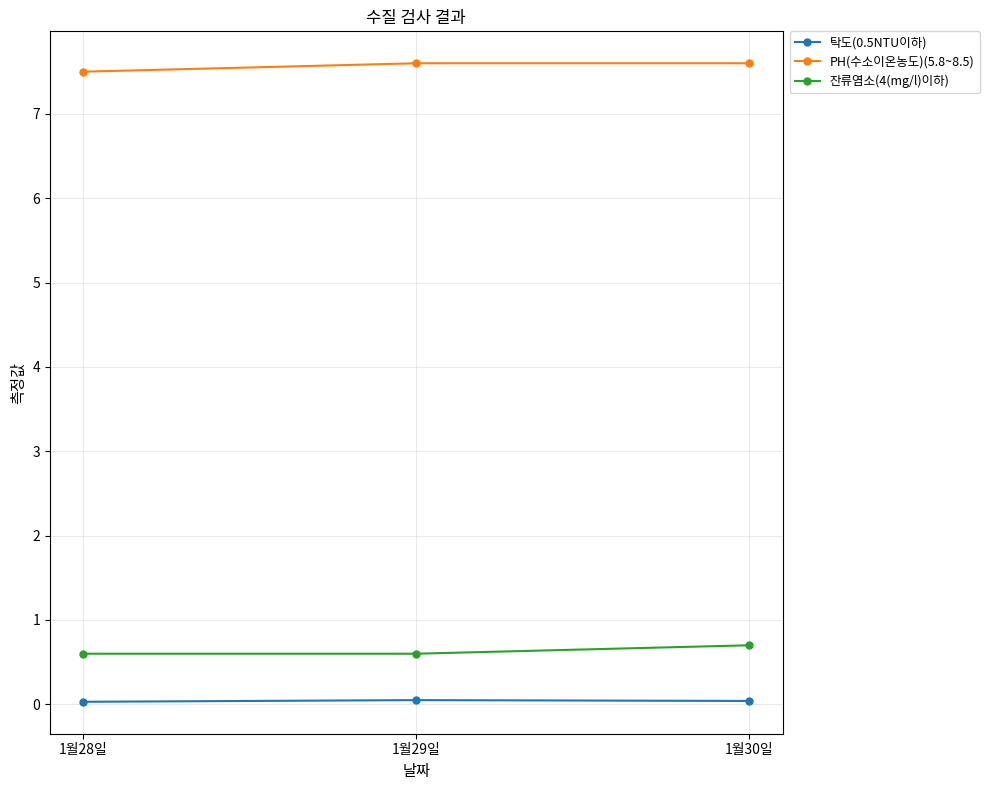

True or false: PH(수소이온농도)(5.8~8.5) has a value of 7.5 at 1월28일.

True